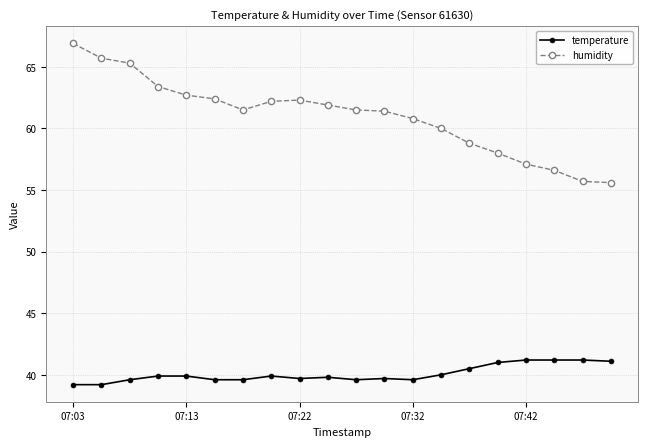

What is the value of the humidity point at the 12th from the left?

61.4